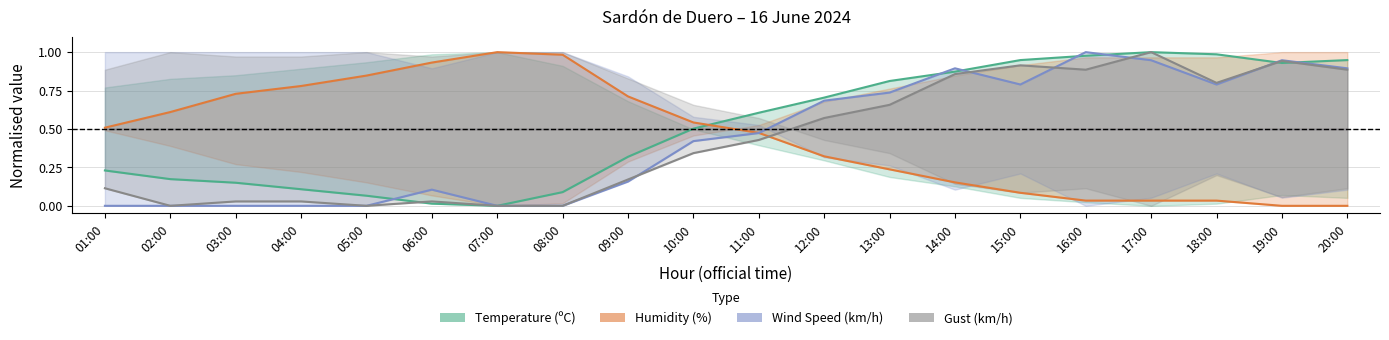

True or false: Wind Speed (km/h) has a value of 1.3 at 19:00.

False